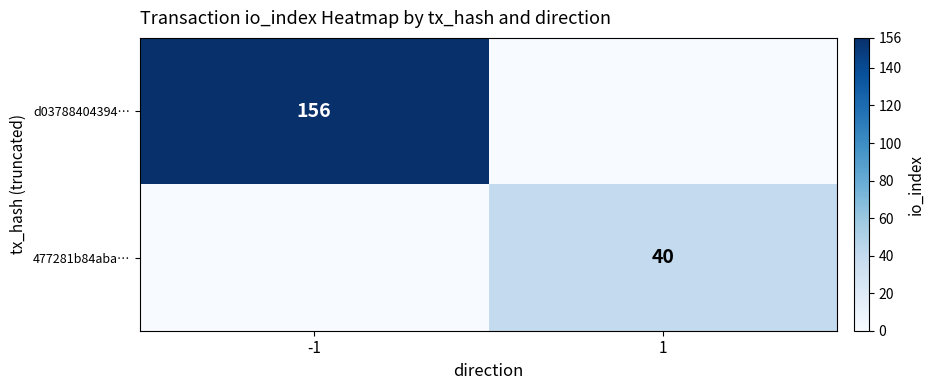

Between -1 and 1, which is larger?

-1